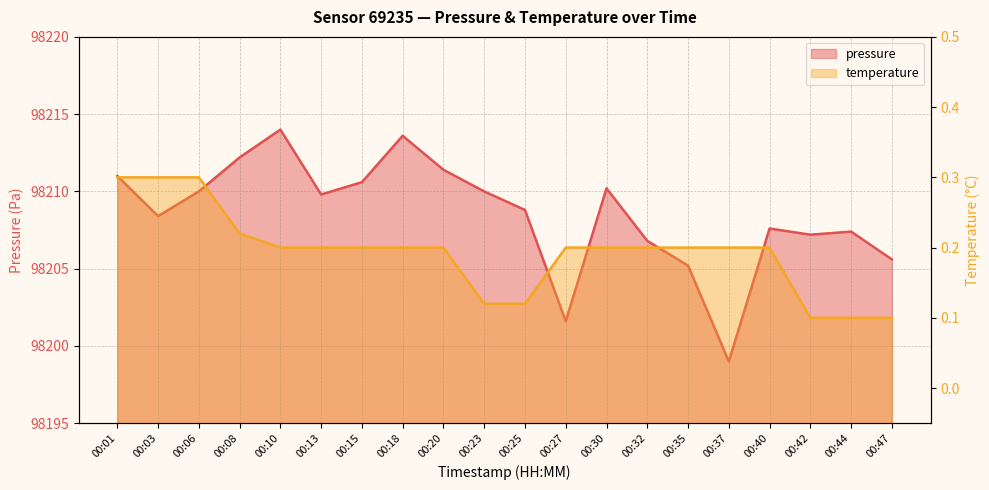

What is the value of the pressure point at the 15th from the left?

98205.2